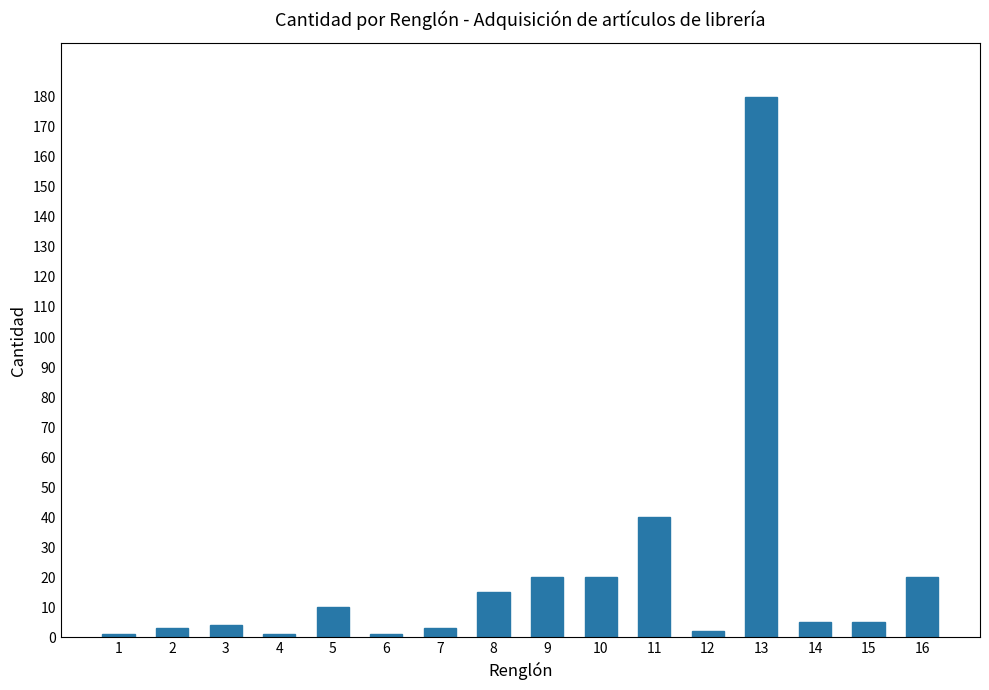

True or false: the data shows 5 at 14.

True